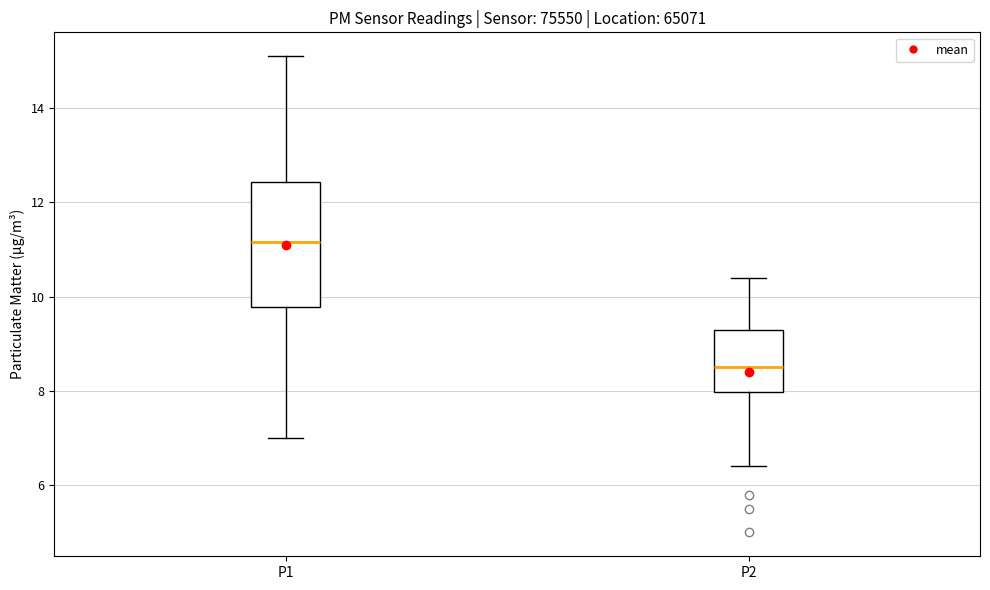

Comparing the boxes themselves (not the whiskers), which one is the tallest?

P1